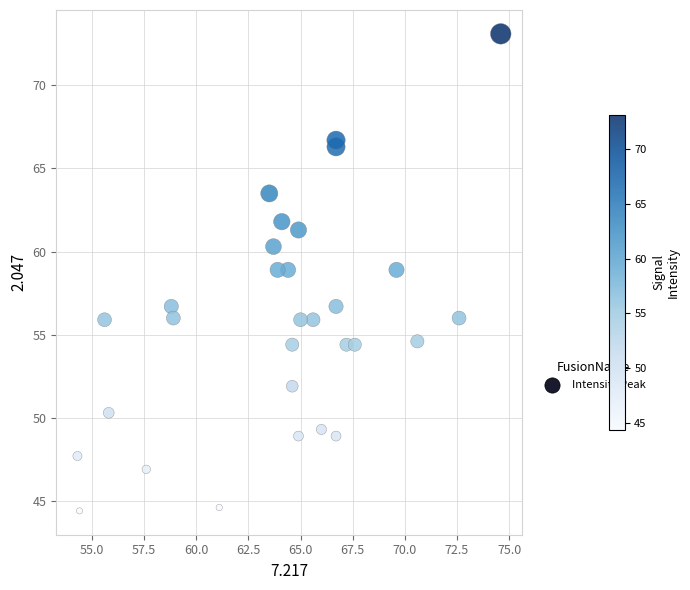

What is the range of X values (max minus min)?

20.3